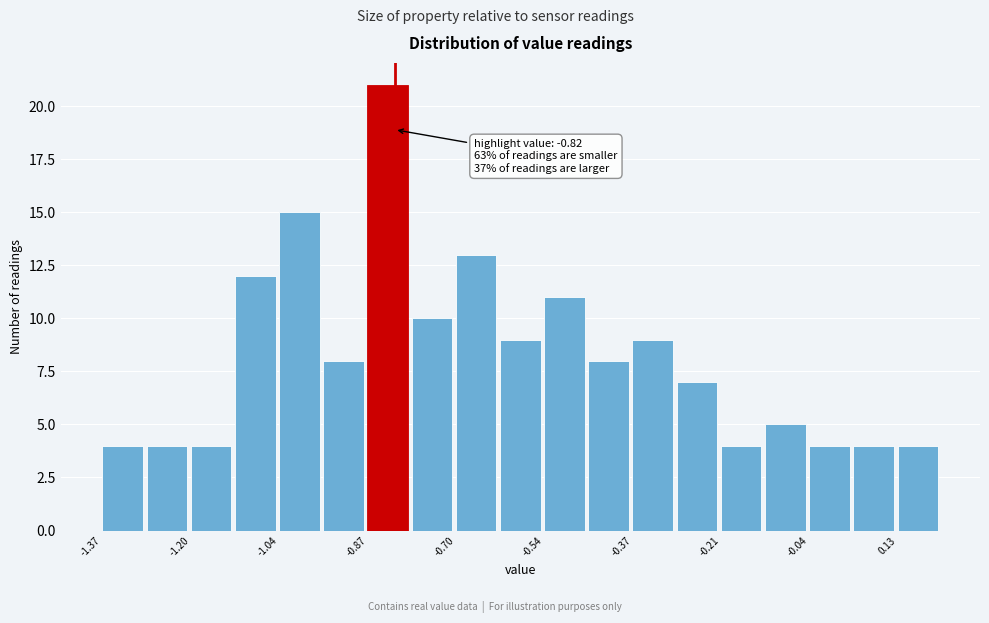

Which range on the x-axis has the tallest bar?

-0.88 to -0.78